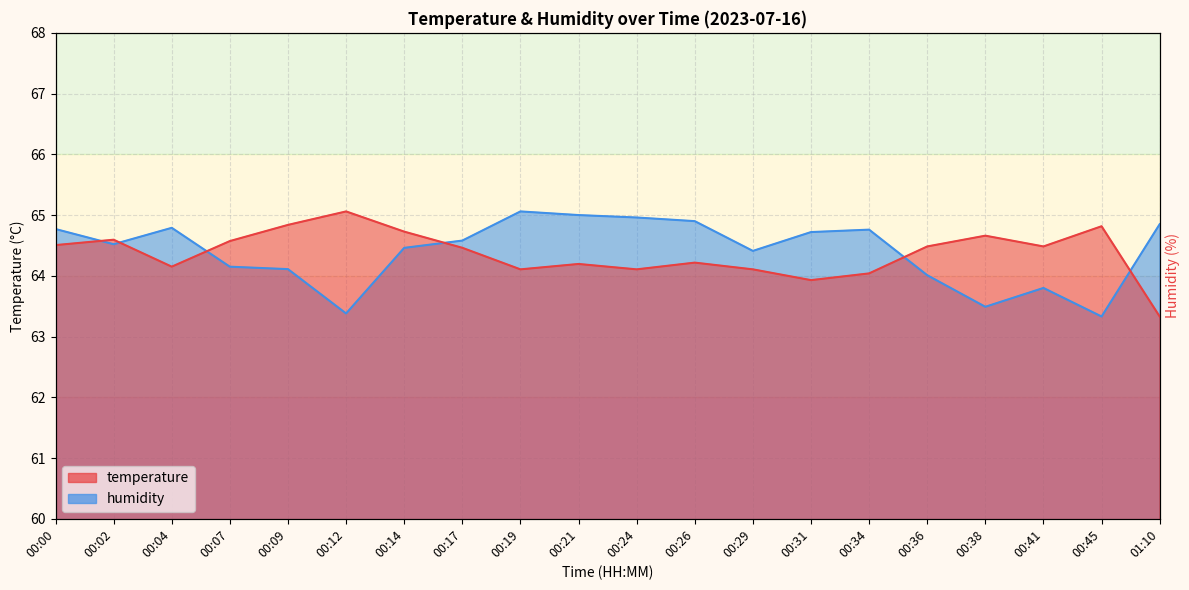

Which series has the largest range (max minus min)?

temperature